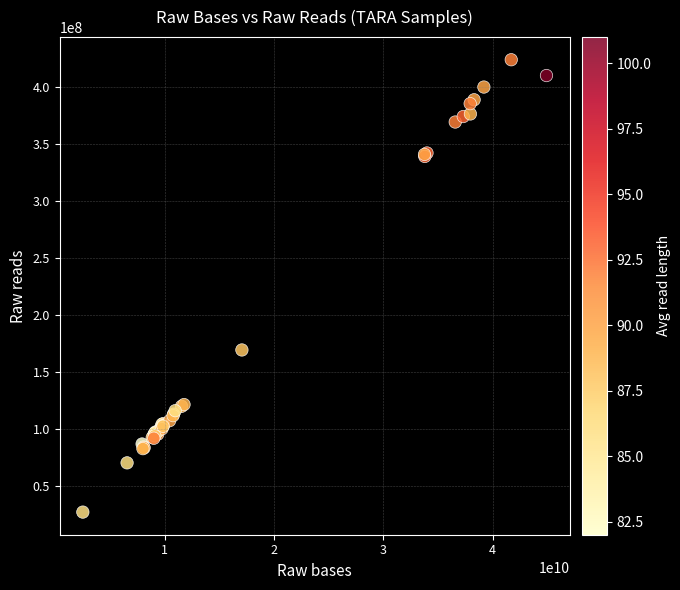

What Y value in the scatter plot is closest to 225196875?

169047080